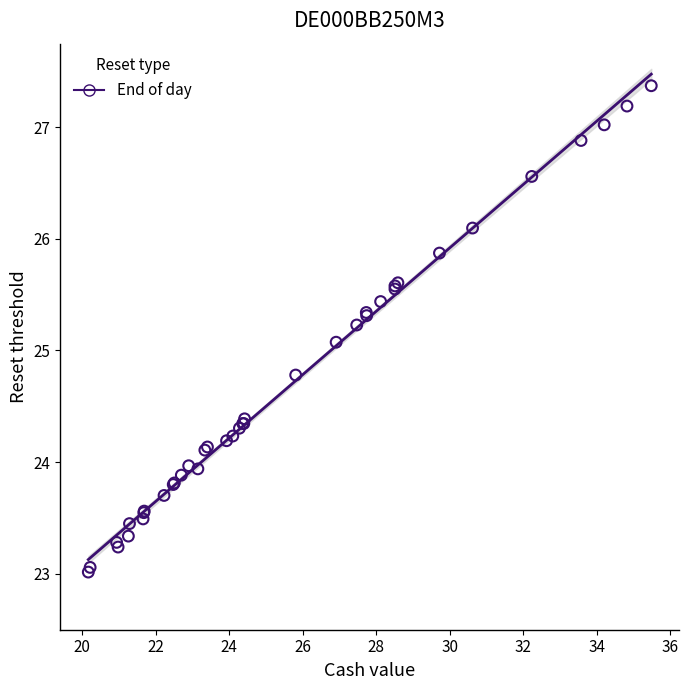

What Y value in the scatter plot is closest to 25?

25.1